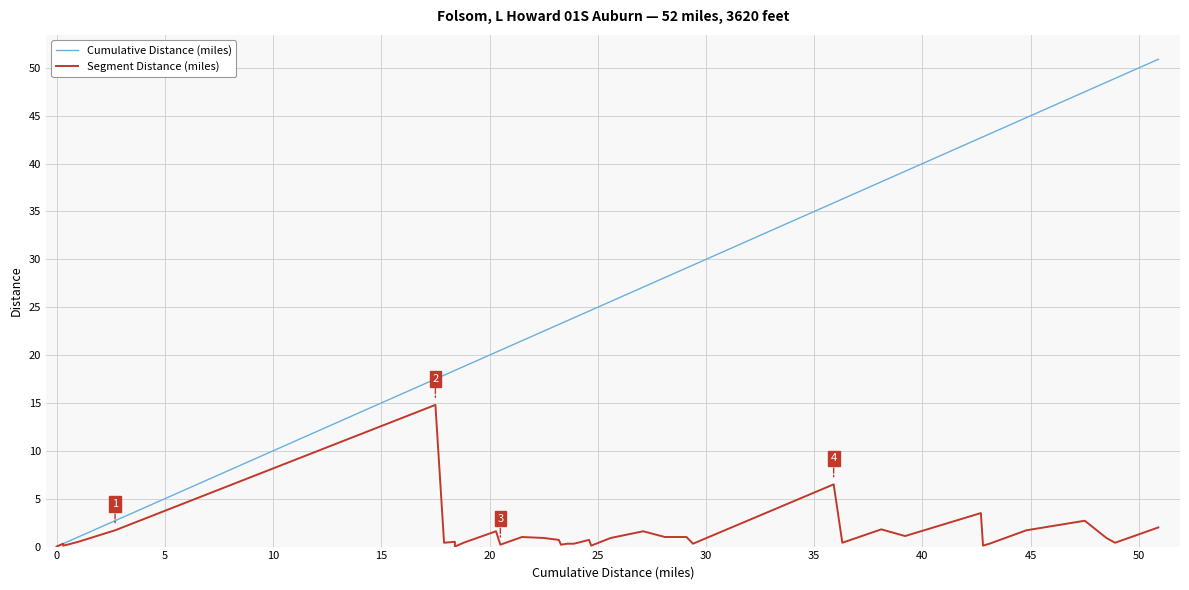

Count the number of categories in the chart.

38